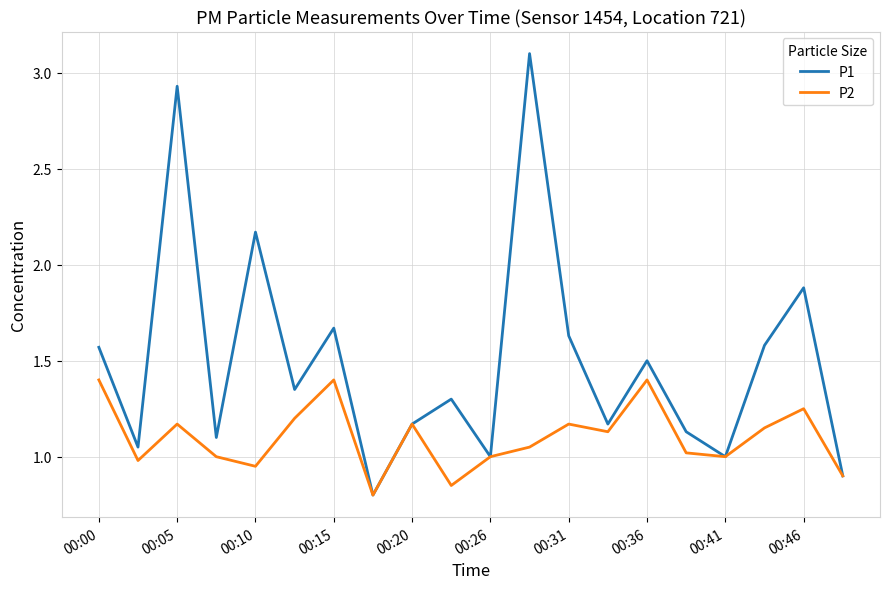

Which series has the largest total across all categories?

P1